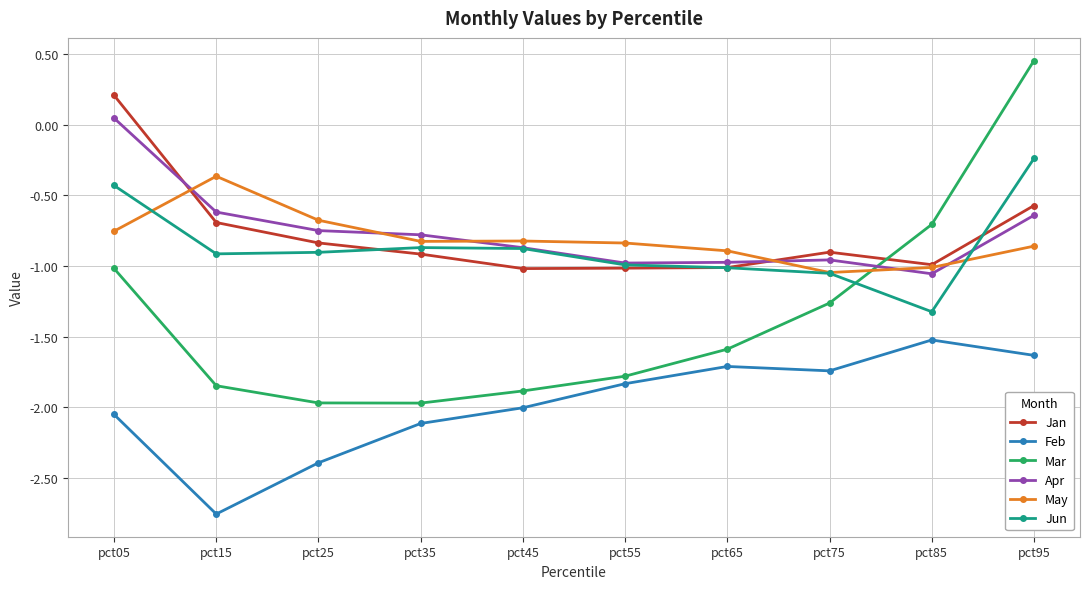

What is the difference between the maximum and minimum values in the Feb series?

1.2